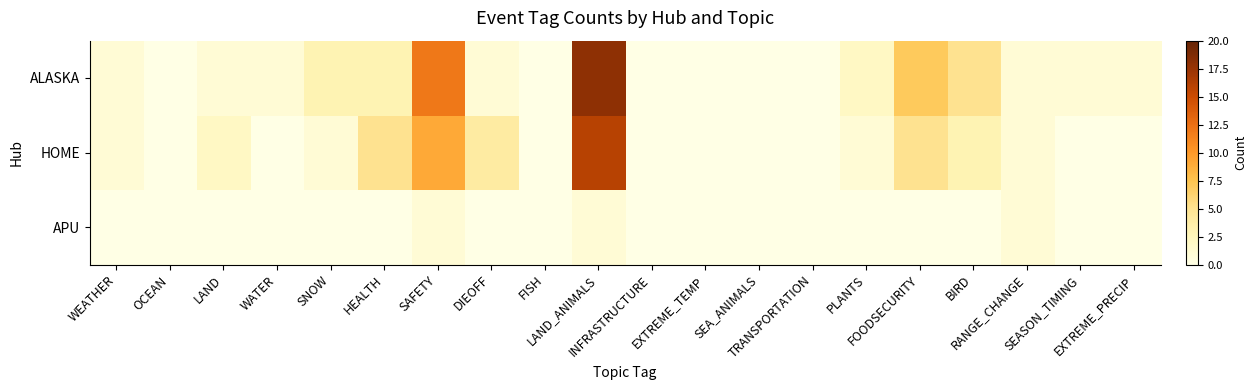

At how many categories does at least one series exceed 10?

2